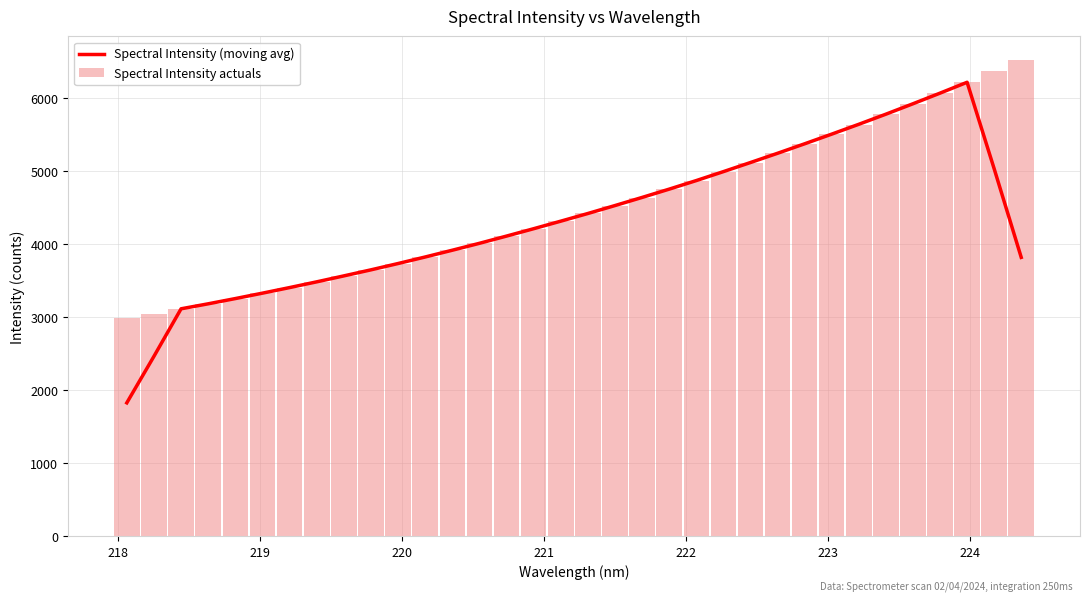

What is the average value of the Spectral Intensity actuals series?

4502.1